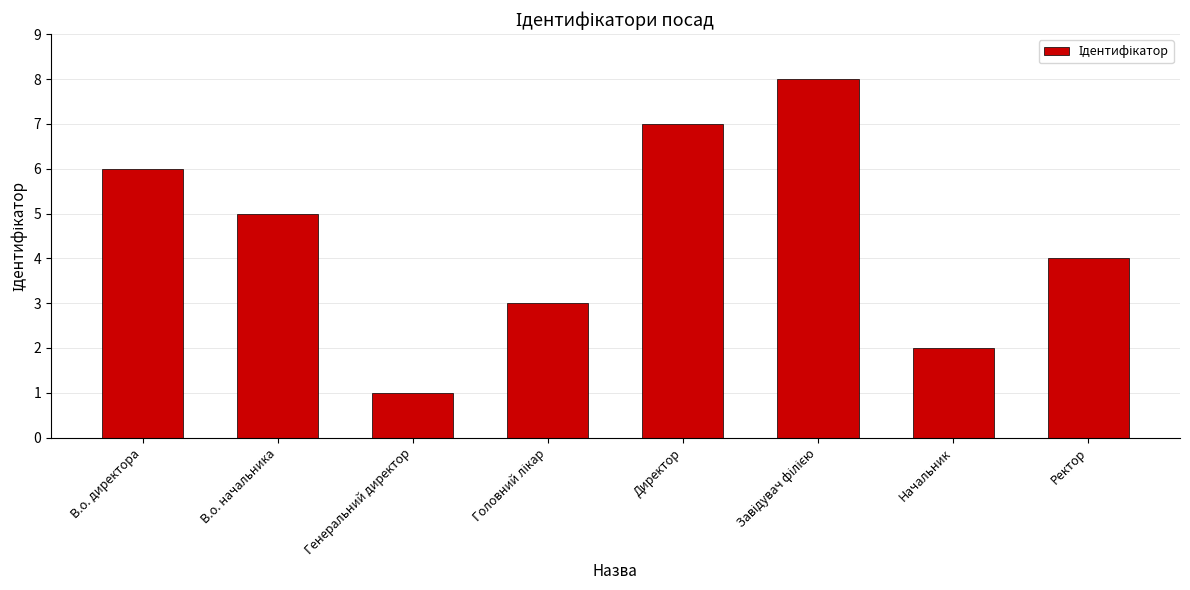

How many values are between 3 and 7?

5